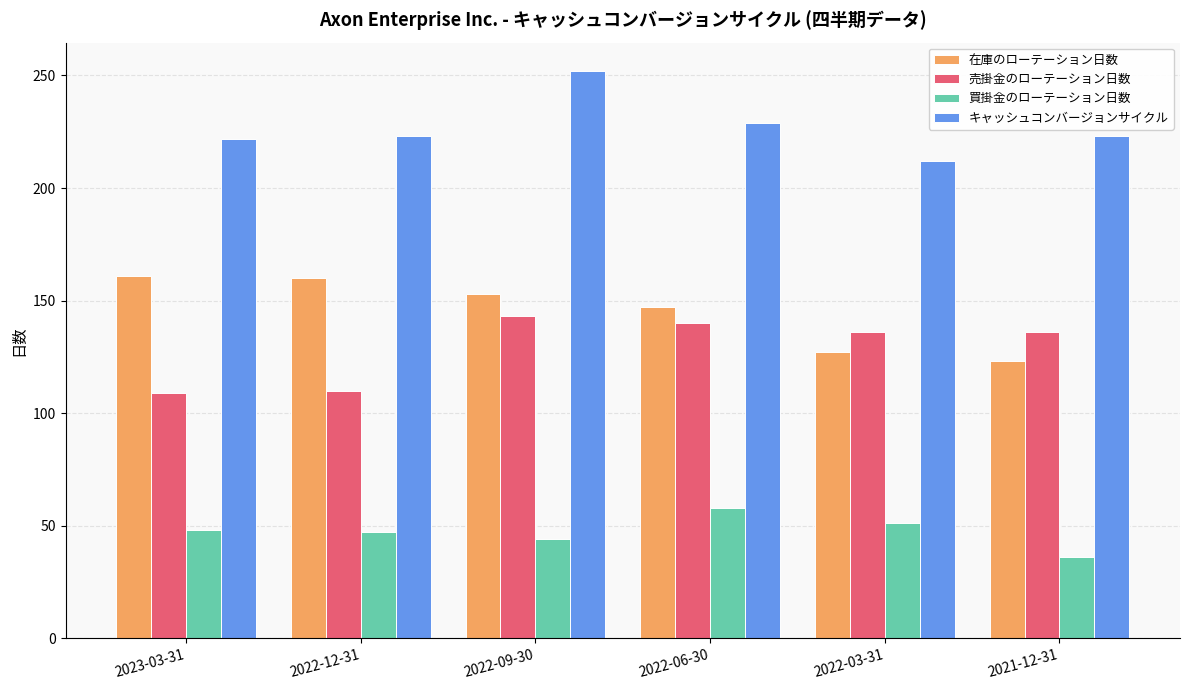

At which category is the sum across all series the highest?

2022-09-30